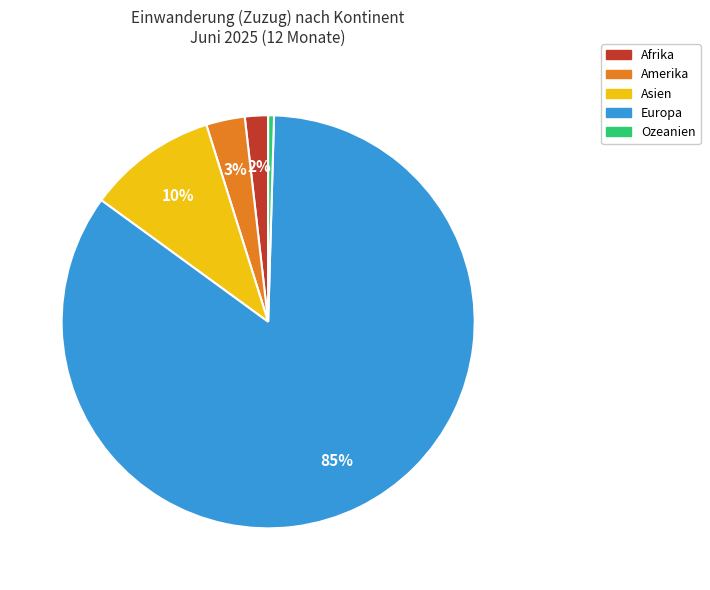

How many segments does this pie chart have?

5